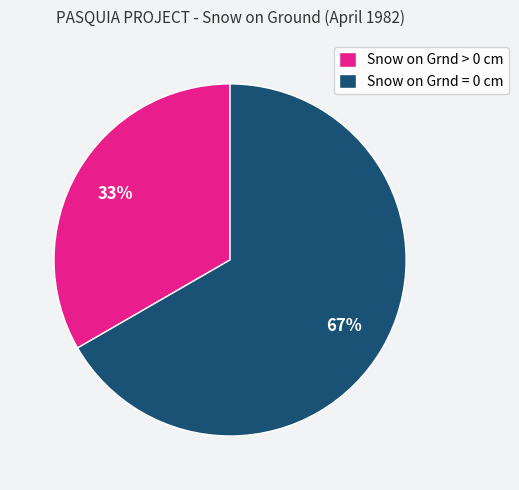

Is Snow on Grnd > 0 cm the majority of the pie?

No